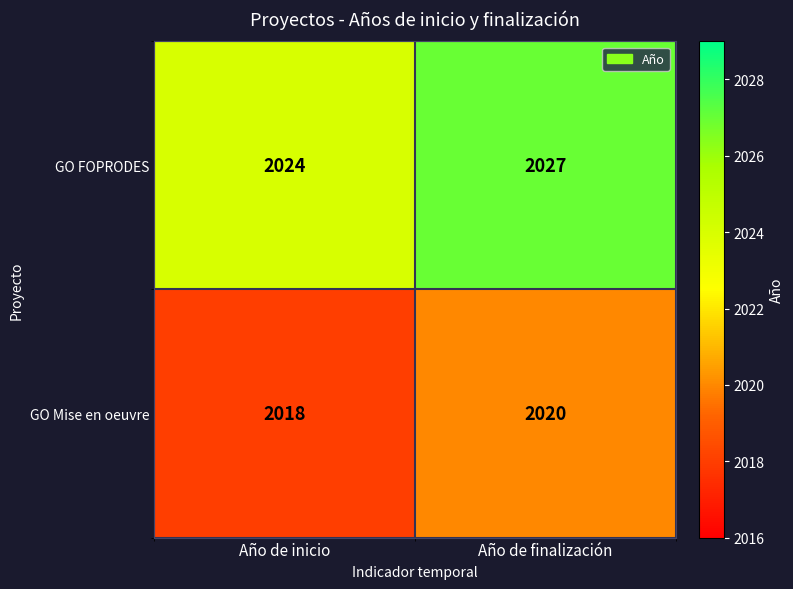

At Año de finalización, list the series in order from smallest to largest.

GO Mise en oeuvre, GO FOPRODES